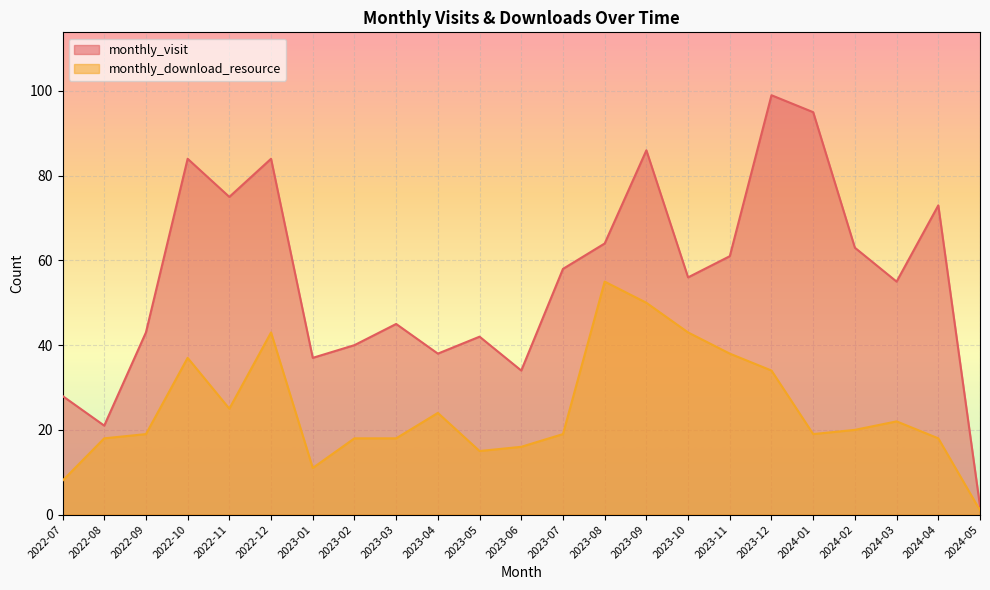

What is the value of the monthly_download_resource point at the 10th from the left?

24